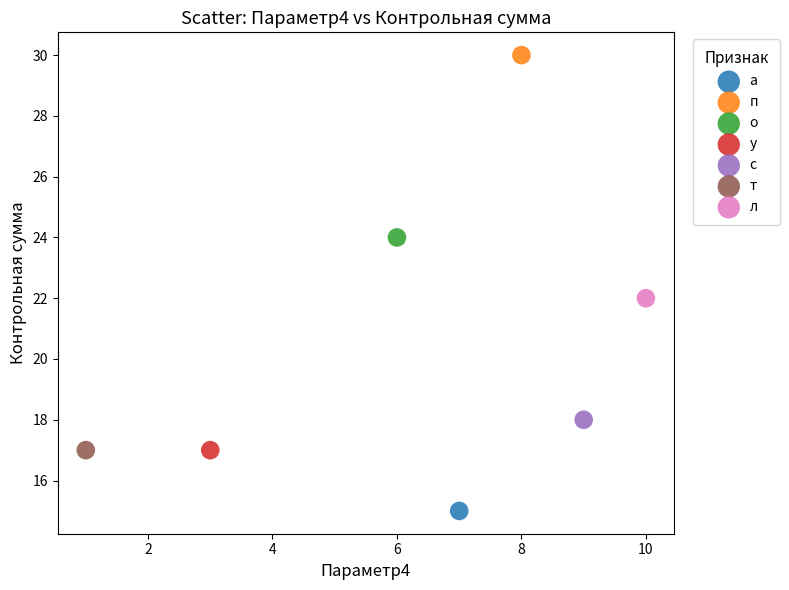

Which series contains the lowest Y value?

а